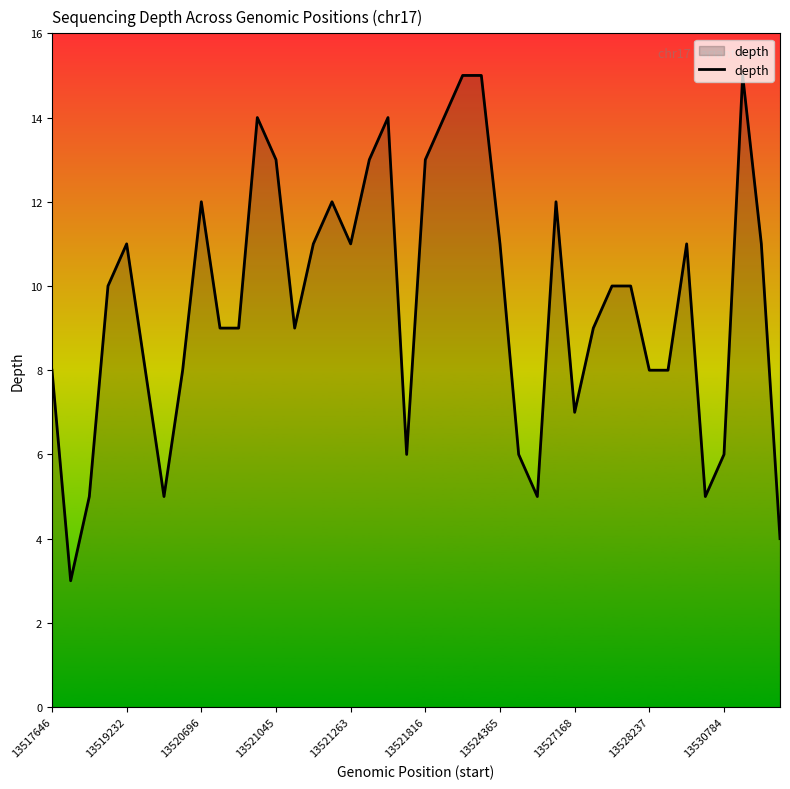

What is the minimum value shown in the chart?

3